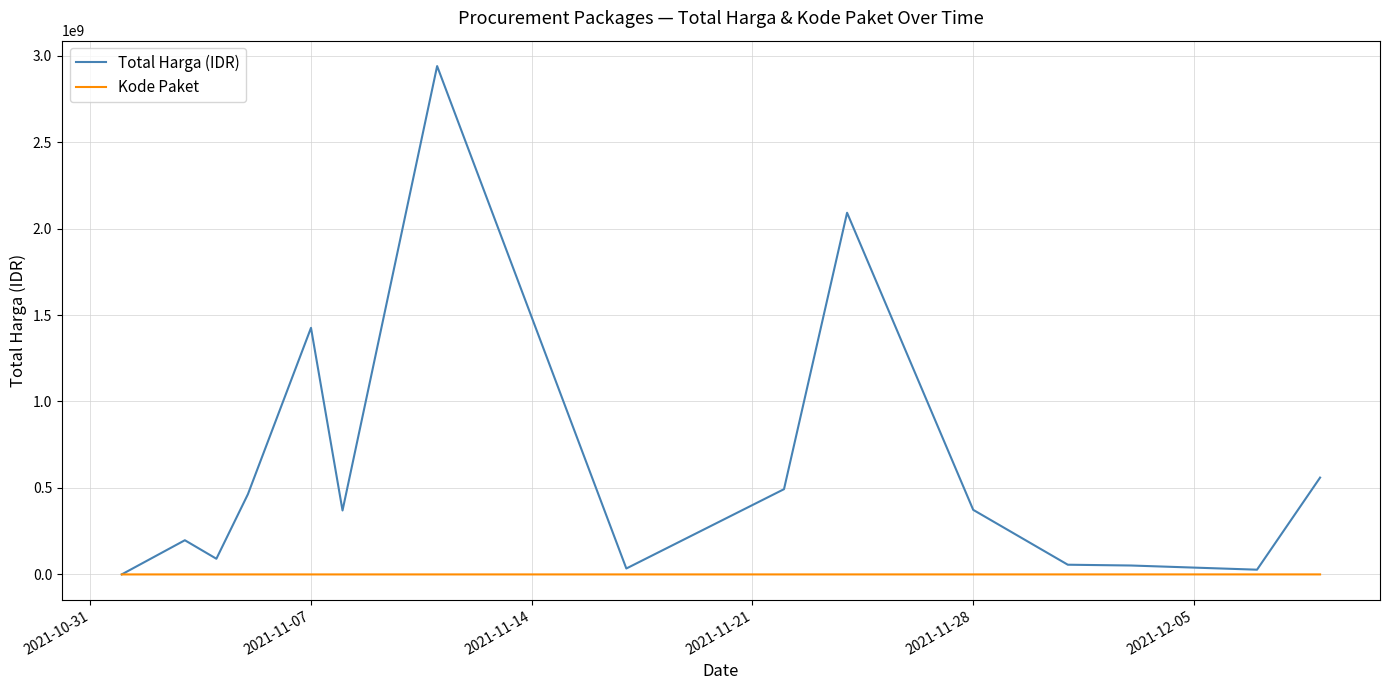

Which series has the largest total across all categories?

Total Harga (IDR)